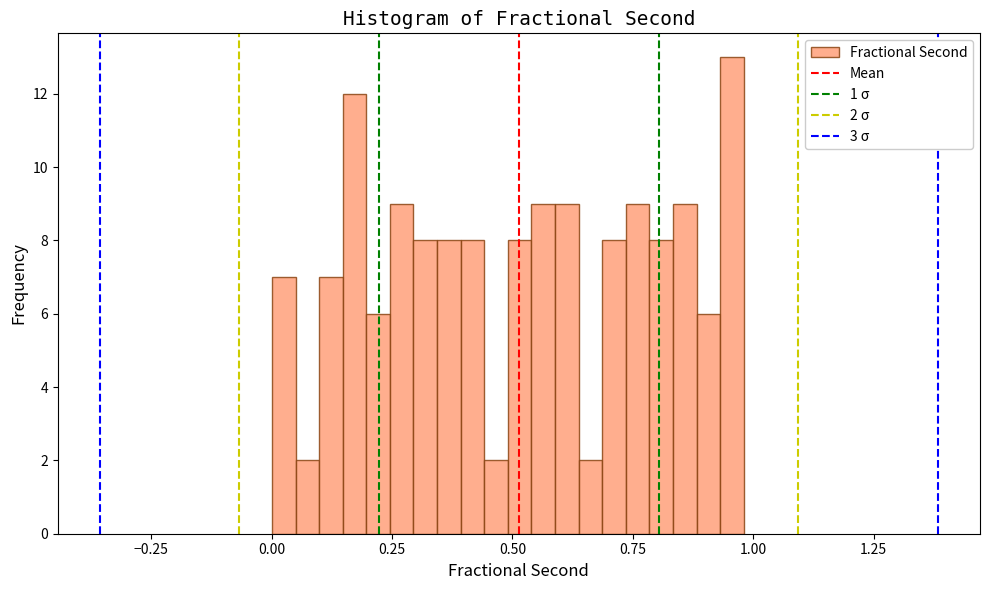

Around what value on the x-axis is the tallest bar? Give the approximate position of its centre, as read against the axis.

0.95